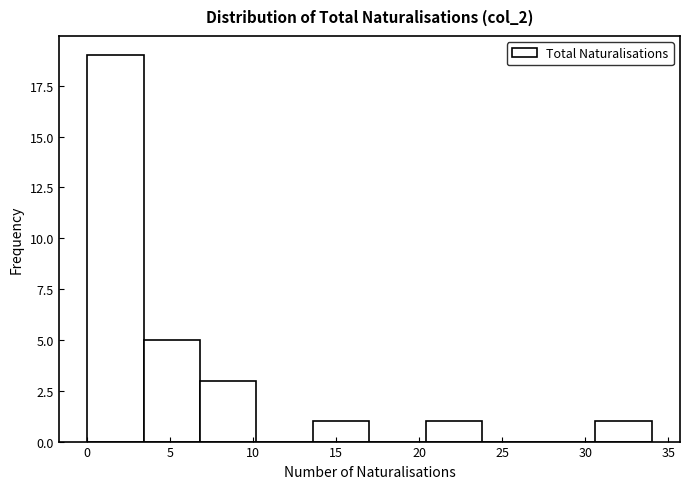

Over which range of the x-axis is the bar tallest?

0.0 to 3.4